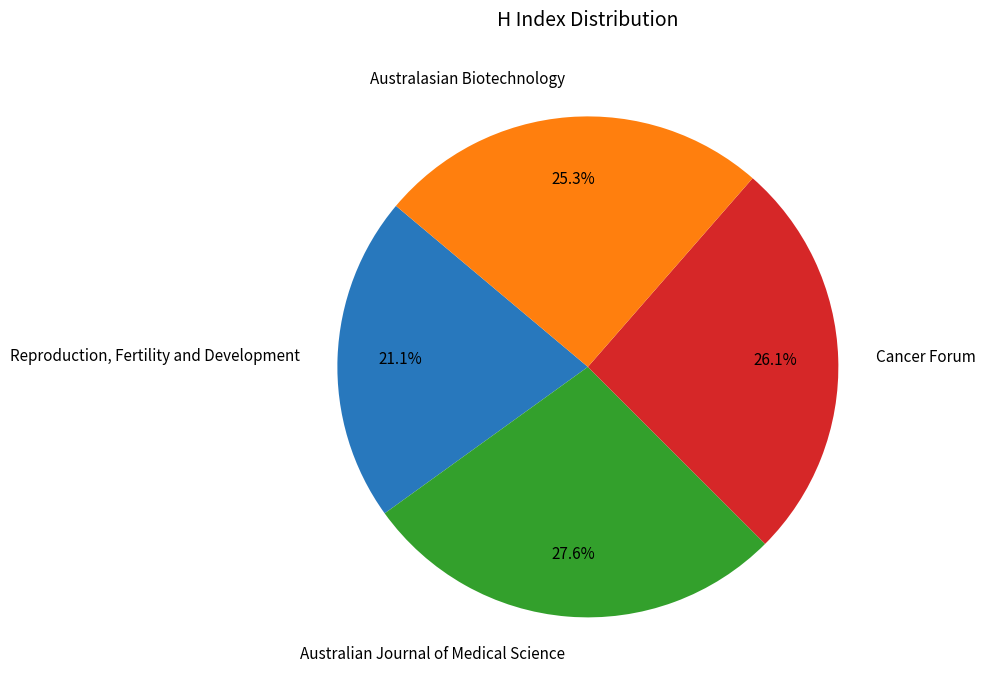

What percentage is the Australasian Biotechnology slice, to the nearest percent?

25%